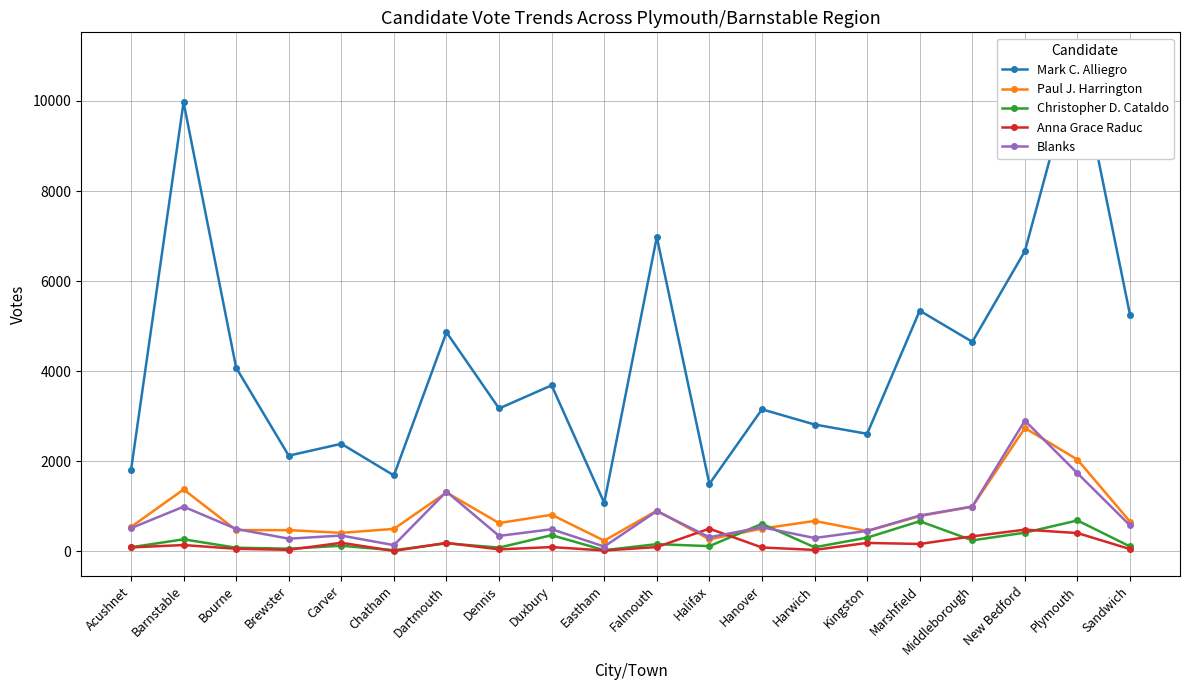

The value of Blanks at Sandwich is 577. True or false?

True